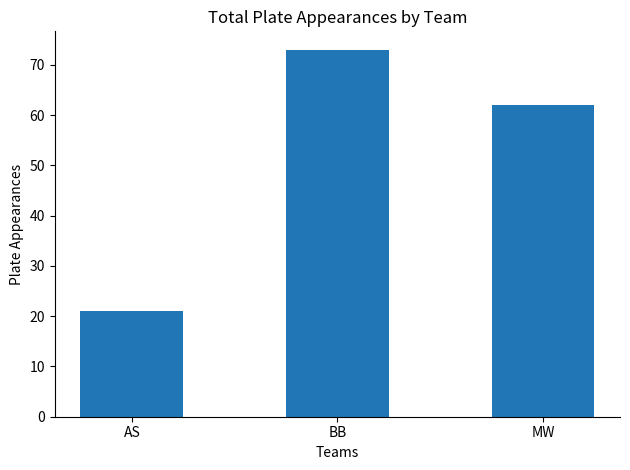

What is the label of the 3rd bar from the left?

MW